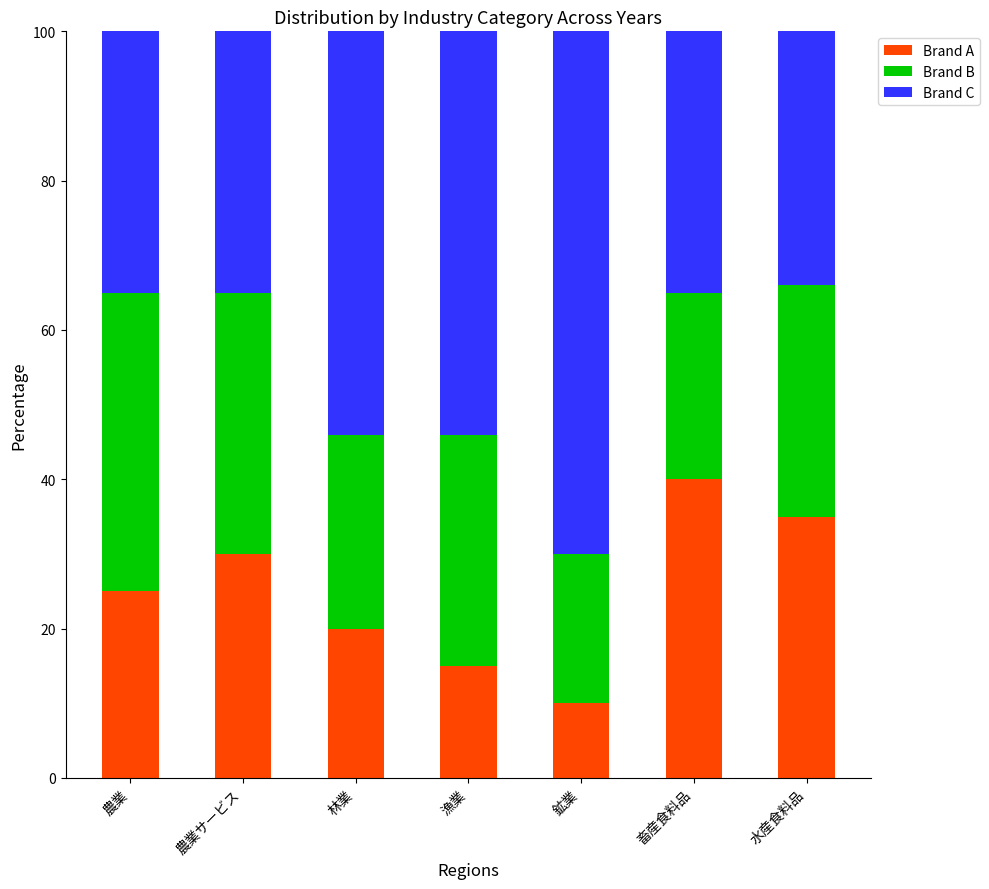

List the labels in order of Brand A value, smallest first.

鉱業, 漁業, 林業, 農業, 農業サービス, 水産食料品, 畜産食料品